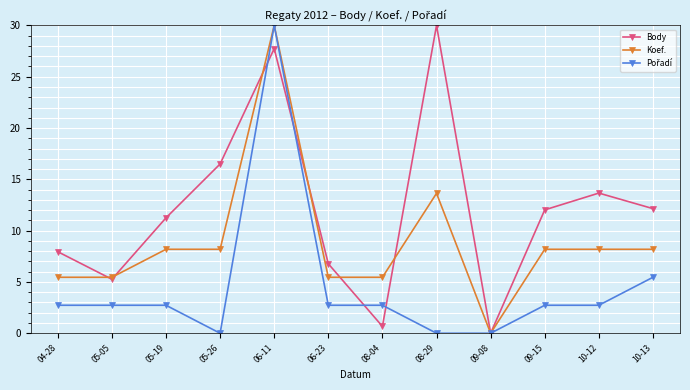

What is the label of the 9th point from the right?

05-26